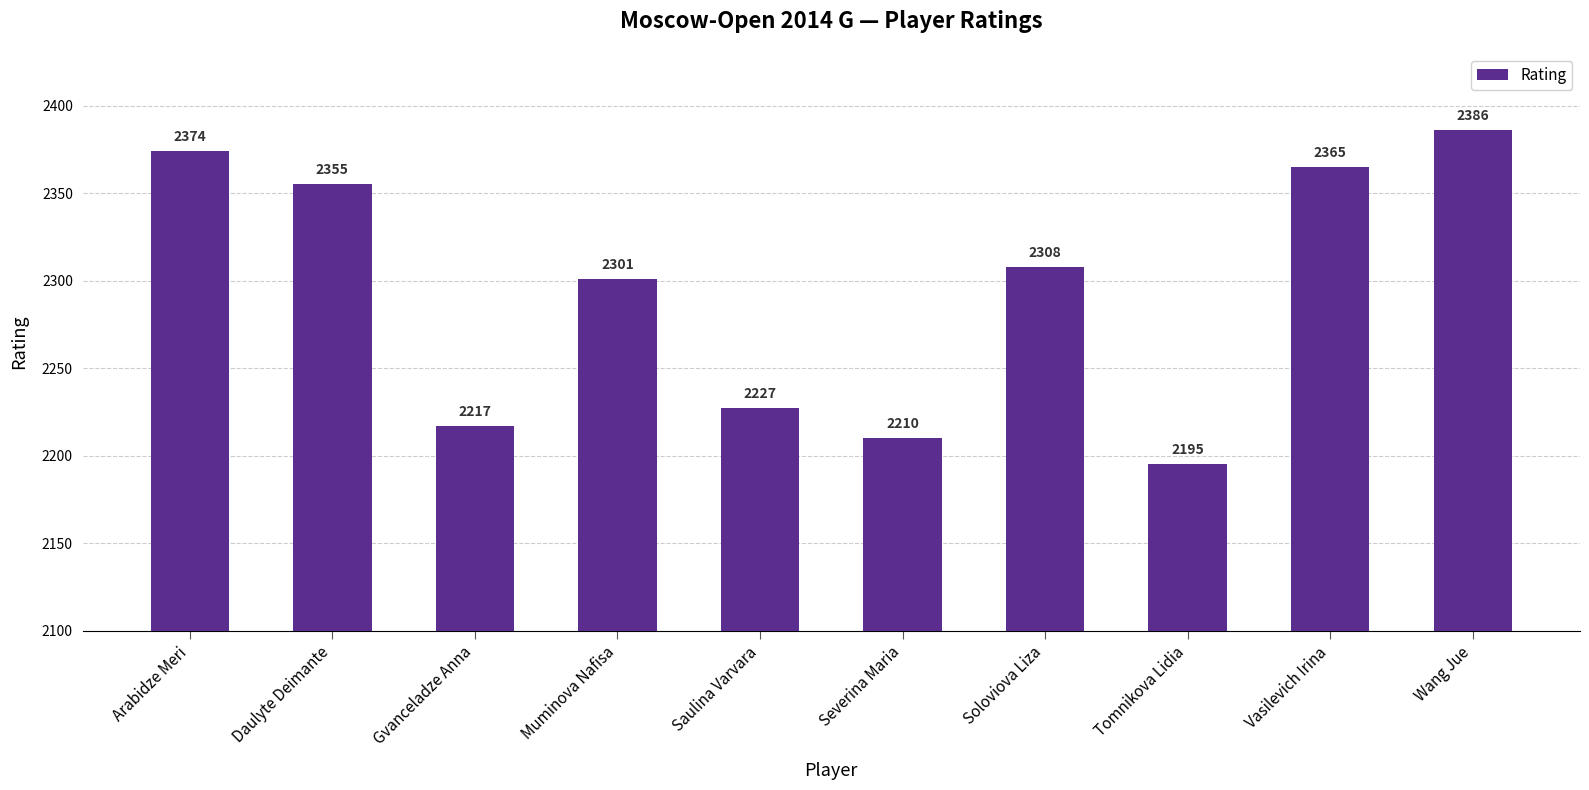

Approximately how many times larger is the value at Muminova Nafisa compared to Gvanceladze Anna?

1.0